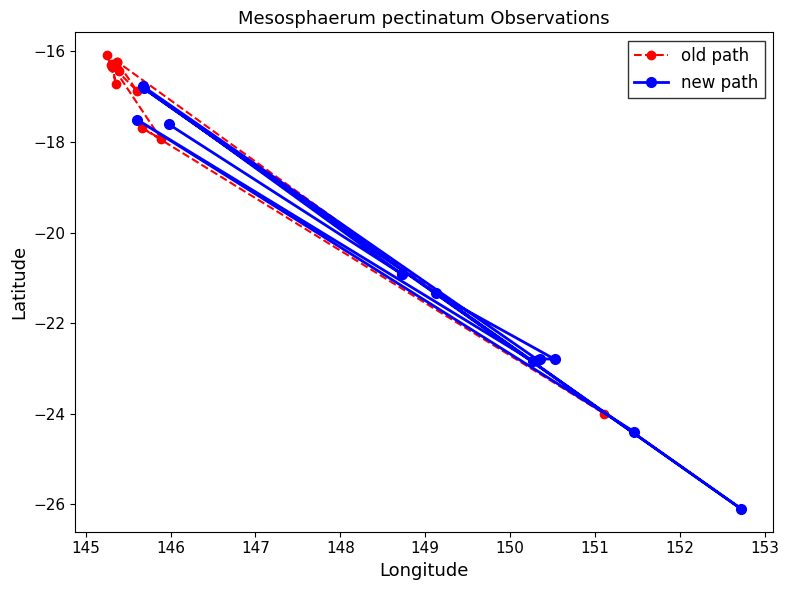

What is the lowest value of the old path series?

-24.0